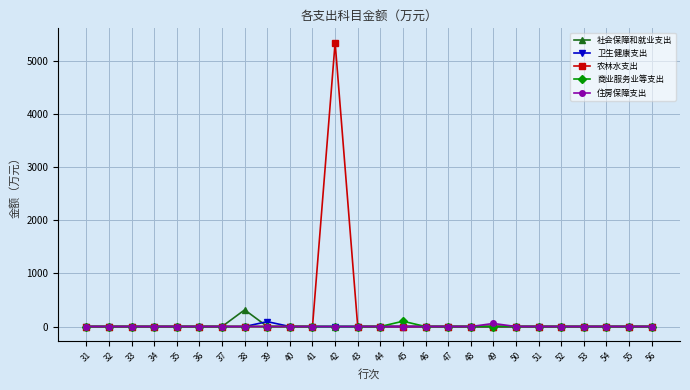

At which category is the sum across all series the highest?

42